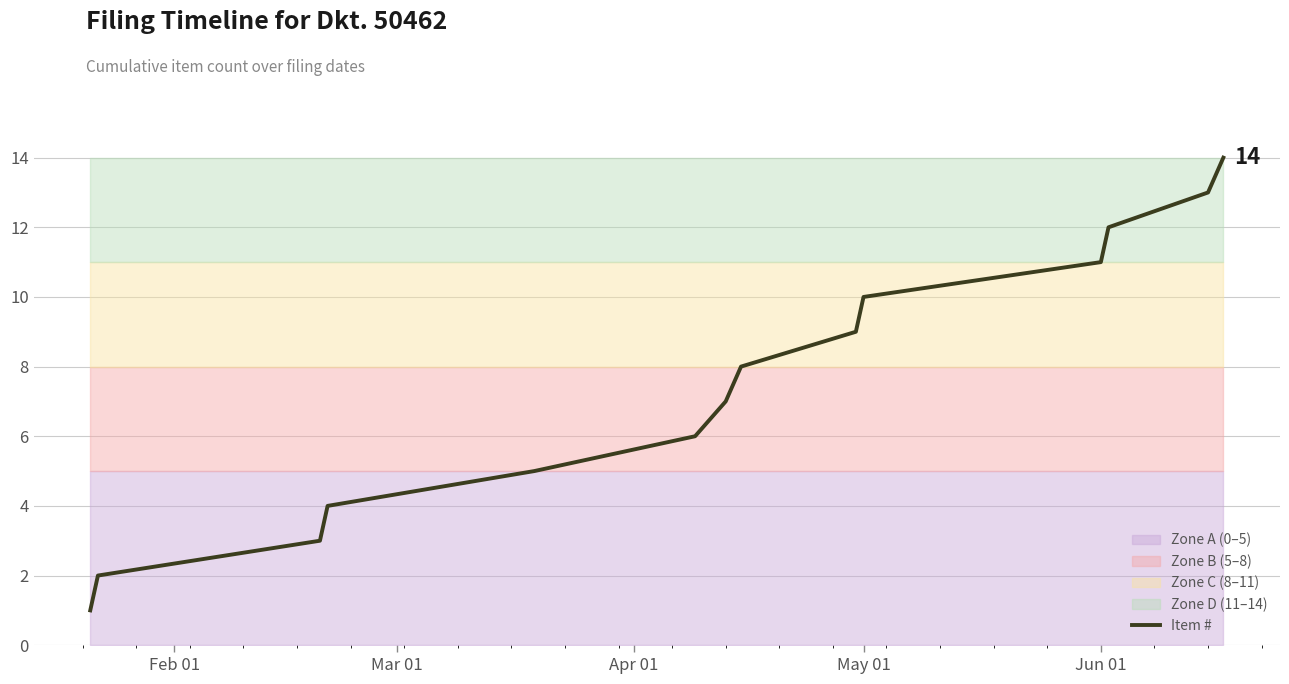

What is the minimum value shown in the chart?

1